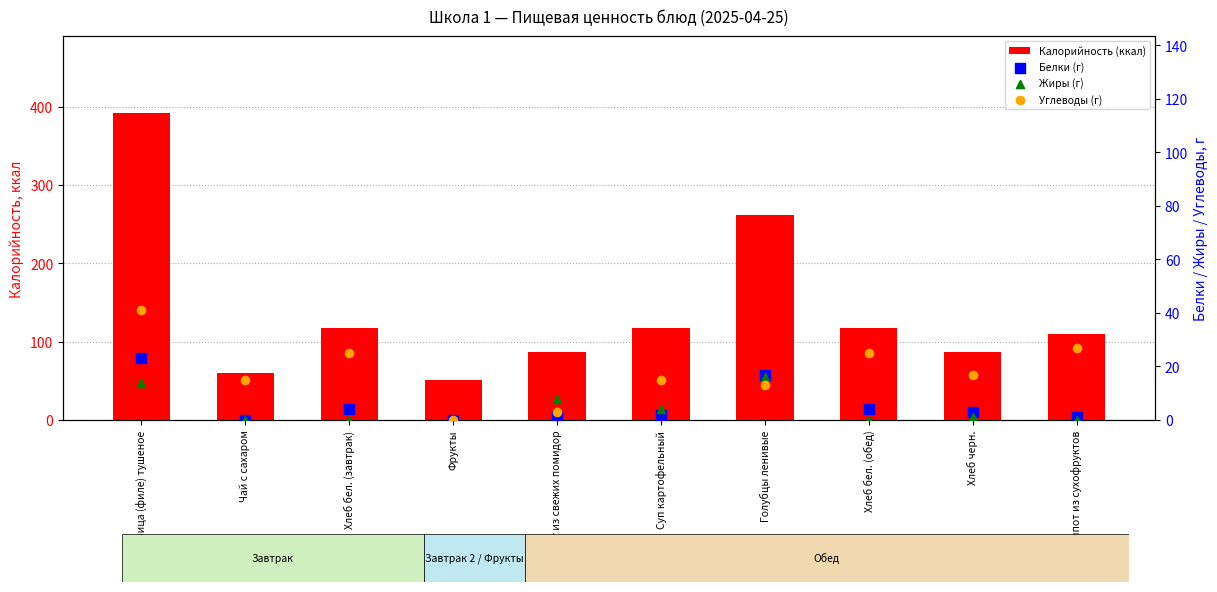

Which series reaches the maximum Y coordinate?

Калорийность (ккал)